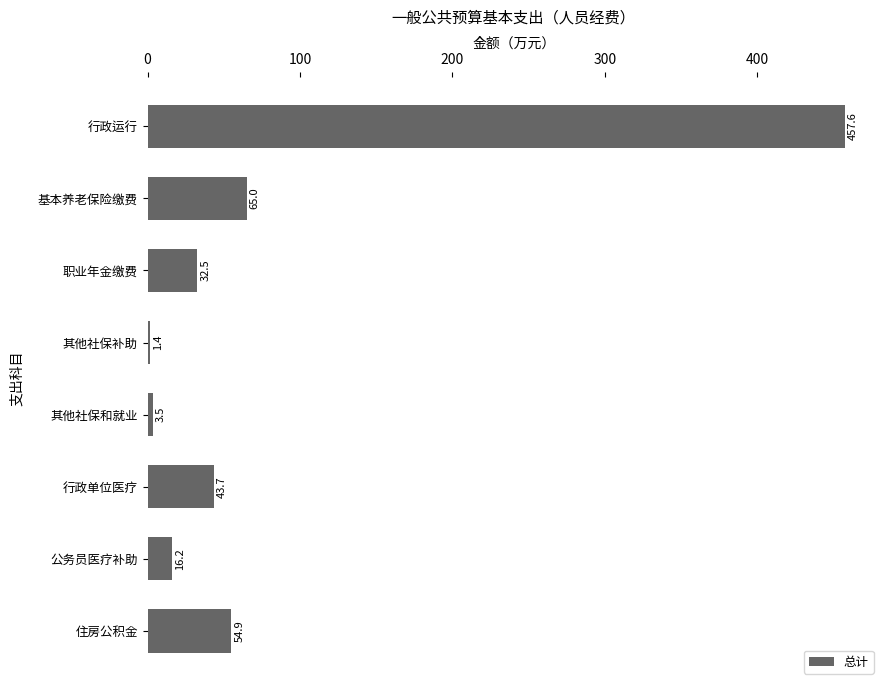

What is the greatest value displayed?

457.6